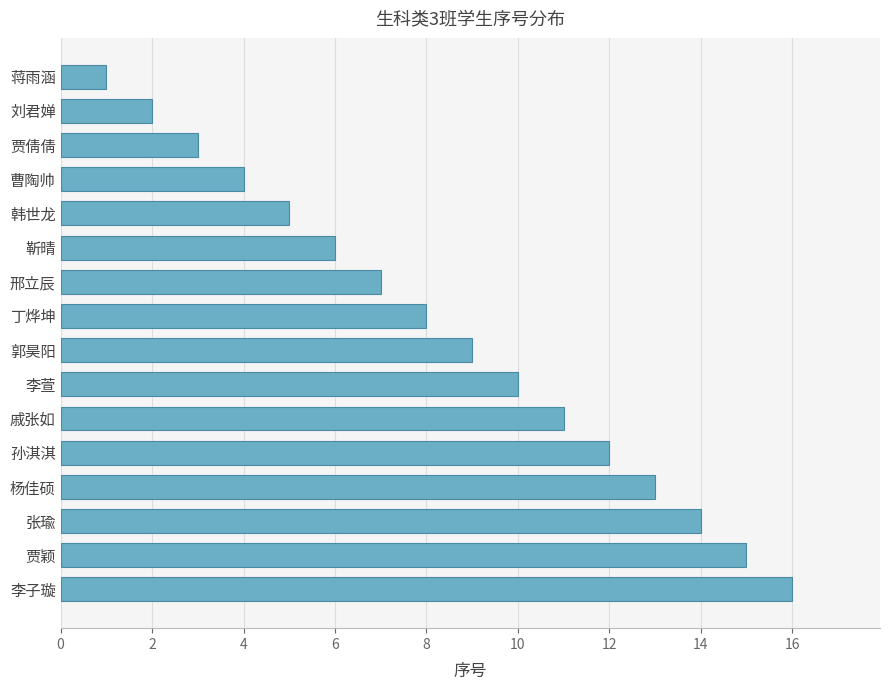

At which label is the value closest to 8?

丁烨坤